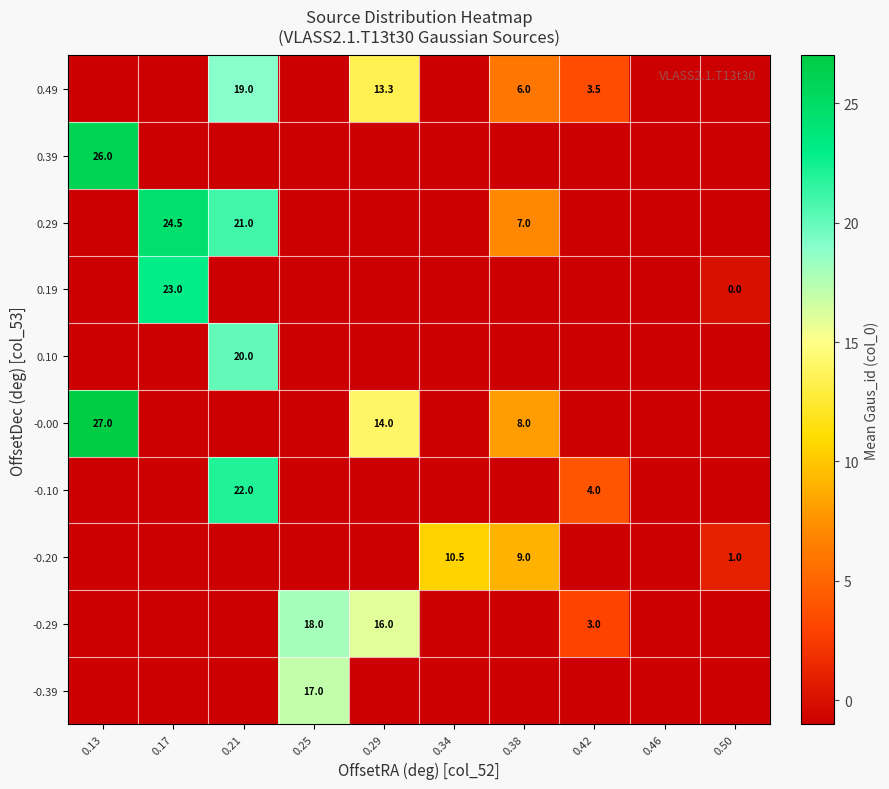

The value of -0.39 at 0.25 is 17.0. True or false?

True